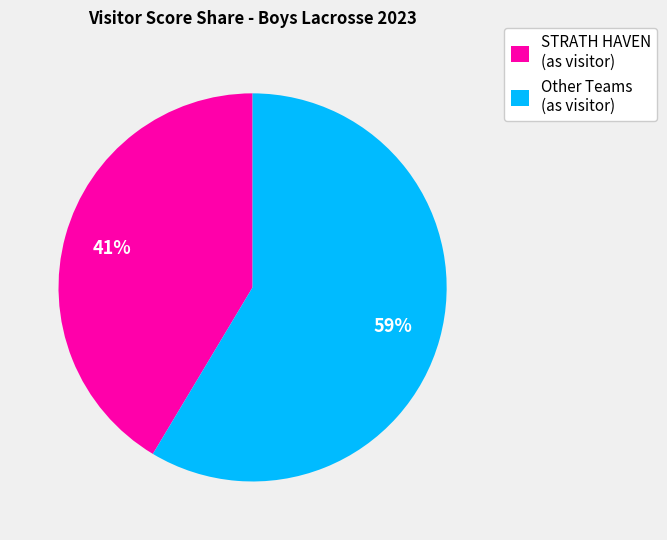

To the nearest percent, what is the average slice percentage?

50%